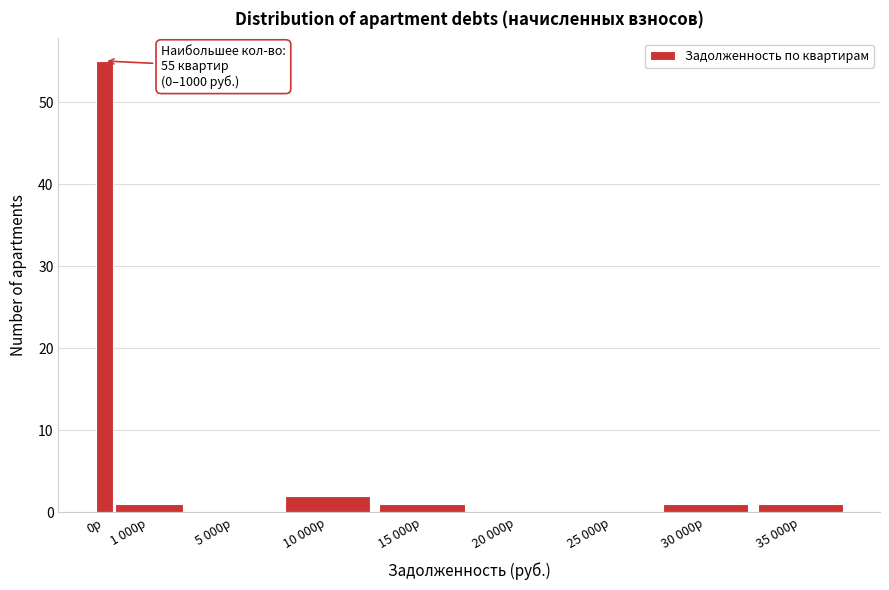

Reading left to right, transcribe all the data shown in this chart.

0р=55	1 000р=1	5 000р=0	10 000р=2	15 000р=1	20 000р=0	25 000р=0	30 000р=1	35 000р=1